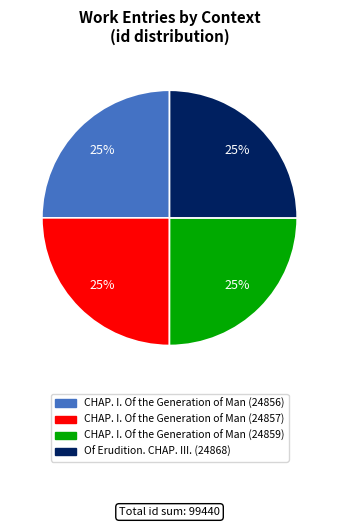

Does any single category account for the majority?

No